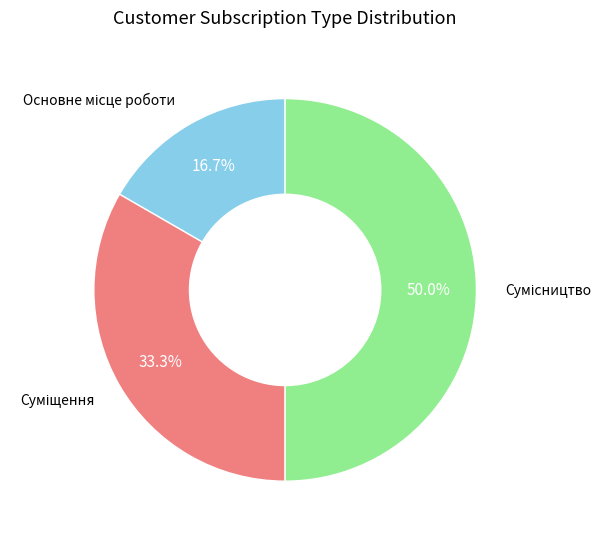

Is there a majority slice in this chart?

No